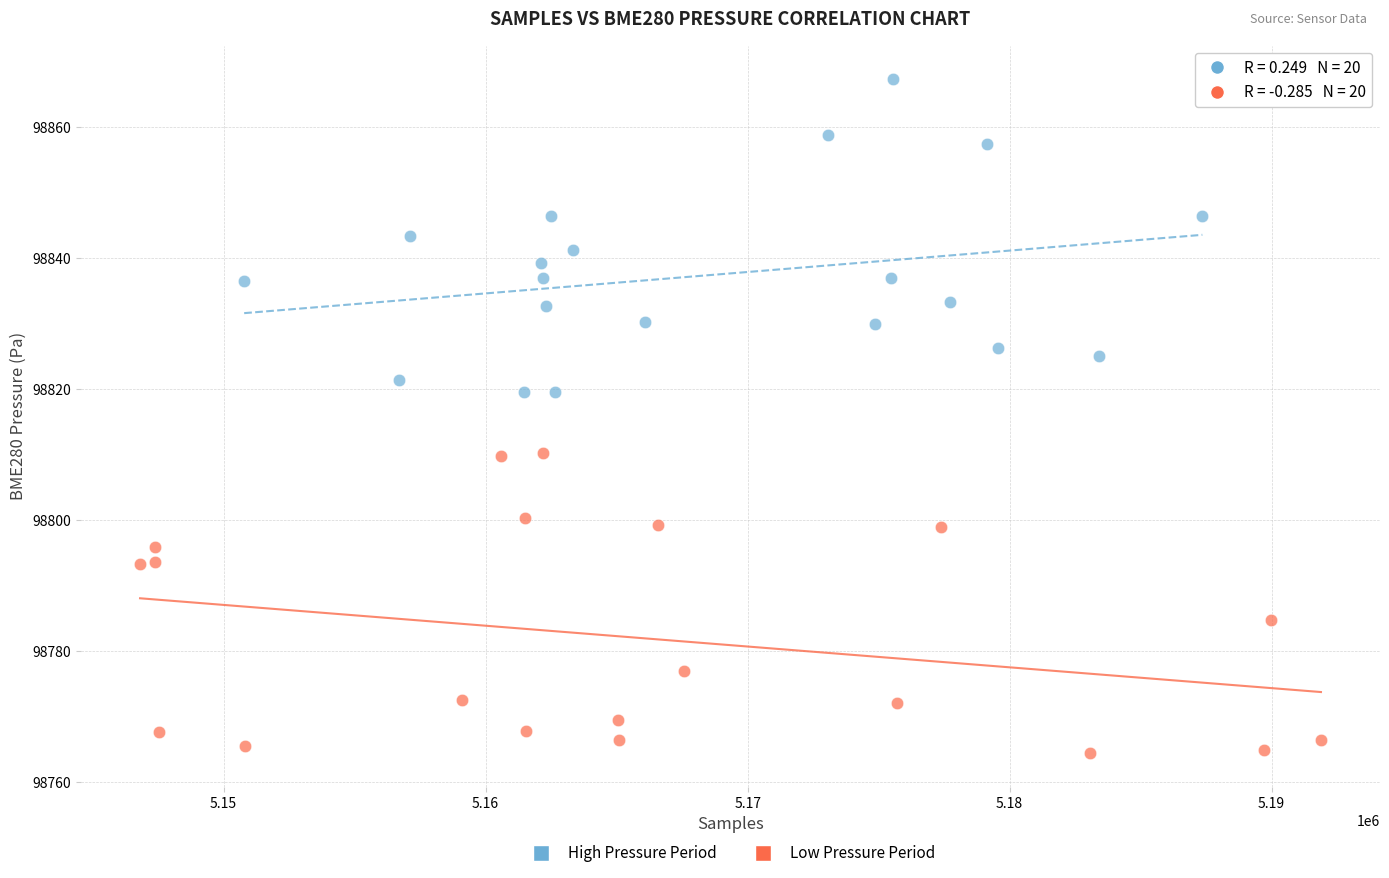

Which series reaches the maximum Y coordinate?

High Pressure Period